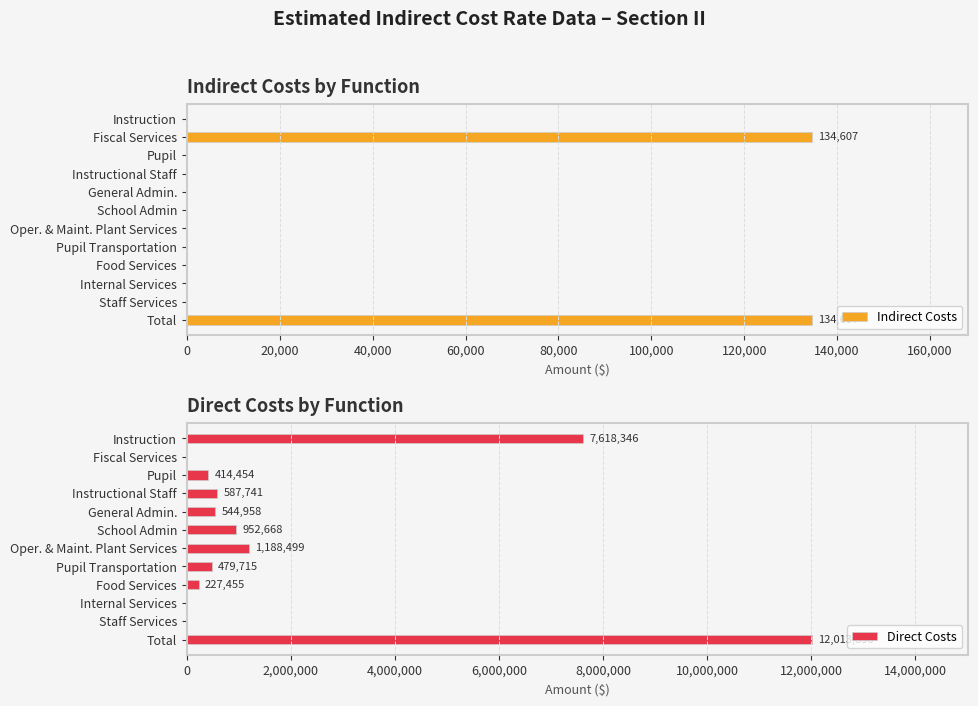

What is the sum of all Indirect Costs values?

269214